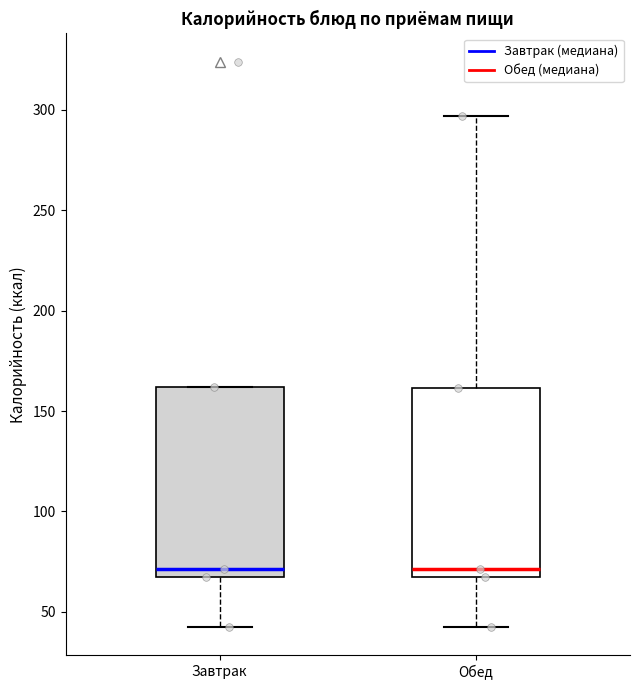

Reading left to right, transcribe this box plot: for each box, give where its median line is, the range the box spans, and where its two whiskers end, as read against the y-axis. The values are not printed on the chart, so give them approximately, as read against the axis.

Завтрак: median 70, box 65 to 160, whiskers 45 to 160
Обед: median 70, box 65 to 160, whiskers 45 to 295